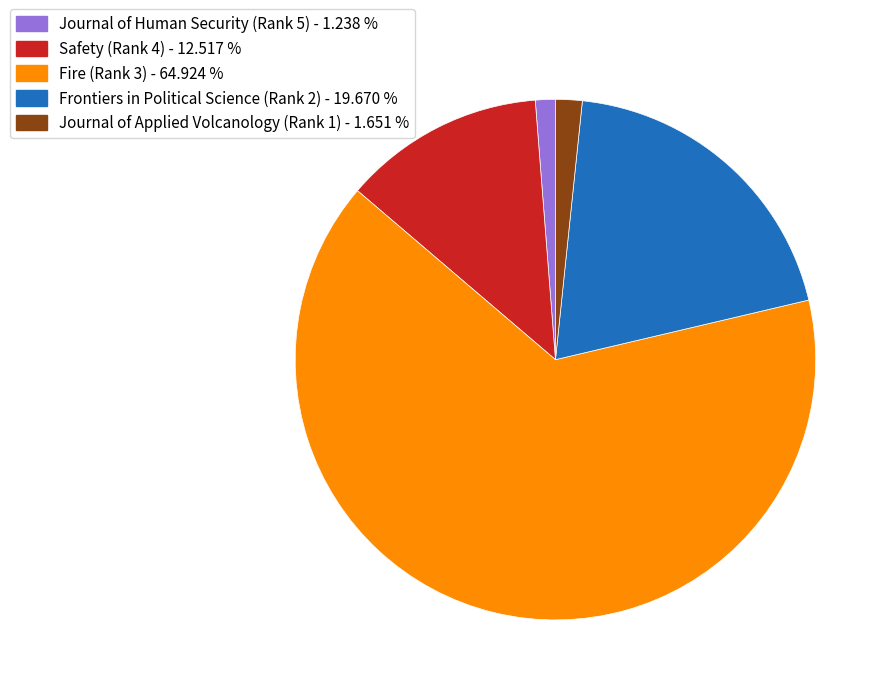

Between Frontiers in Political Science (Rank 2) and Journal of Applied Volcanology (Rank 1), which is larger?

Frontiers in Political Science (Rank 2)